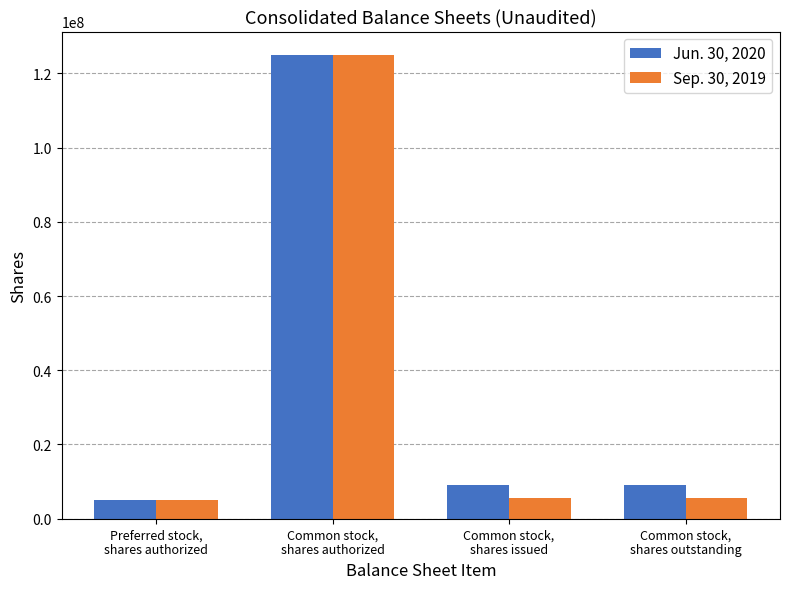

How many groups of bars are there?

4